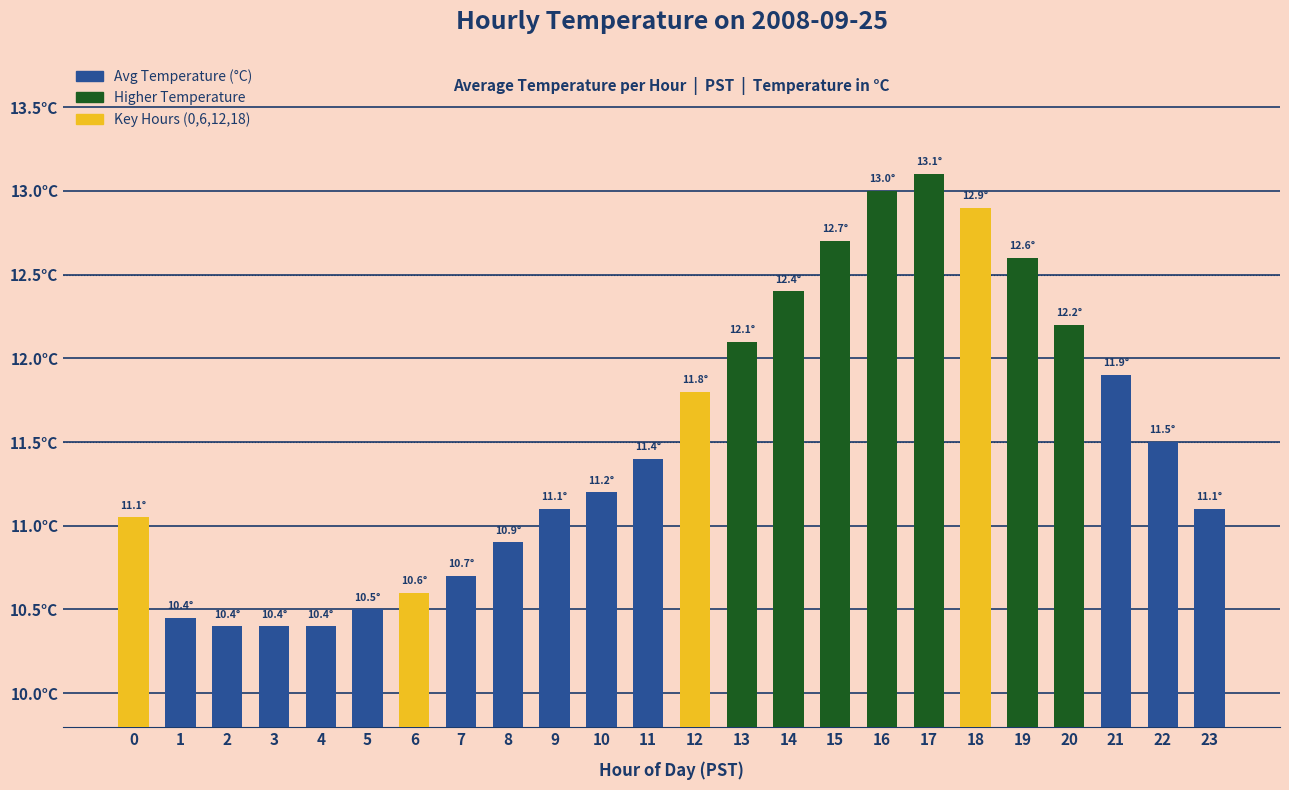

What is the change in value from 16 to 22?

-1.5